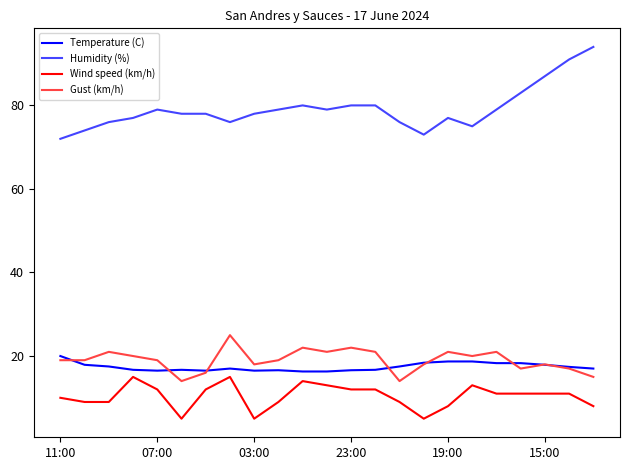

Rank the series by their maximum value, from lowest to highest.

Wind speed (km/h), Temperature (C), Gust (km/h), Humidity (%)